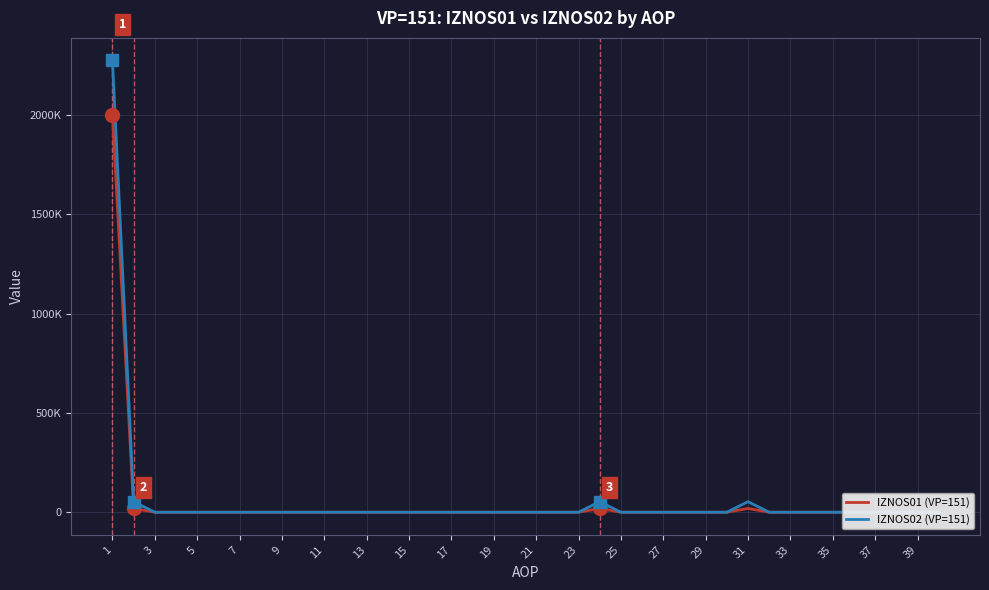

Count the number of categories in the chart.

40